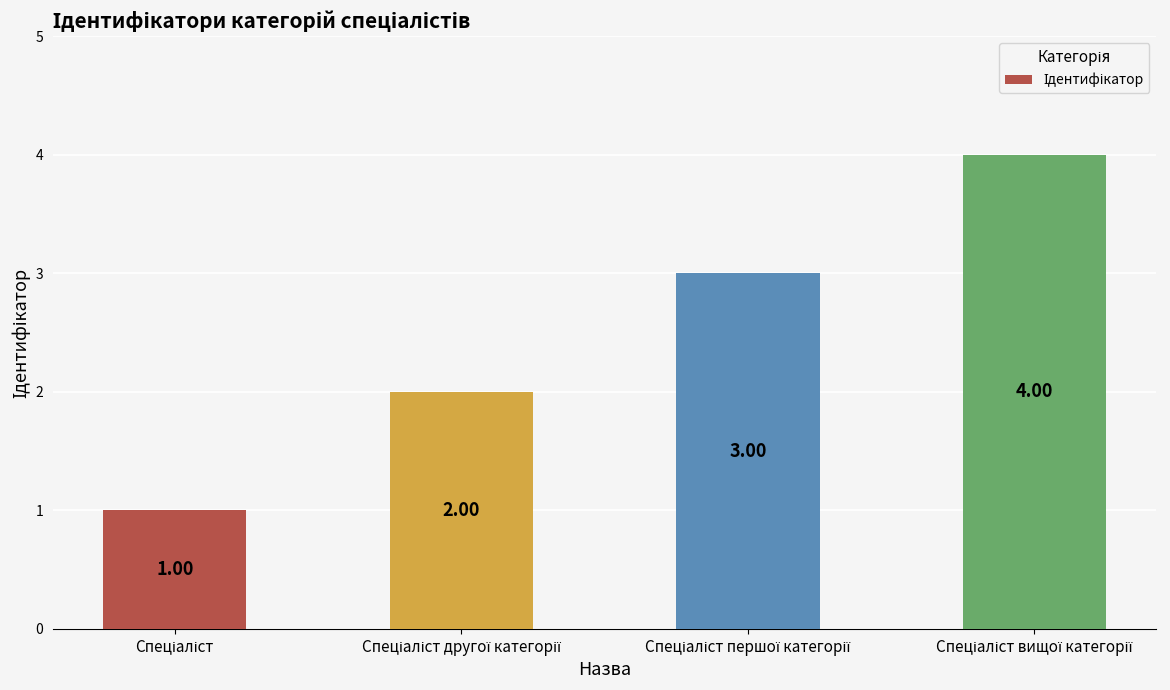

What is the smallest value displayed?

1